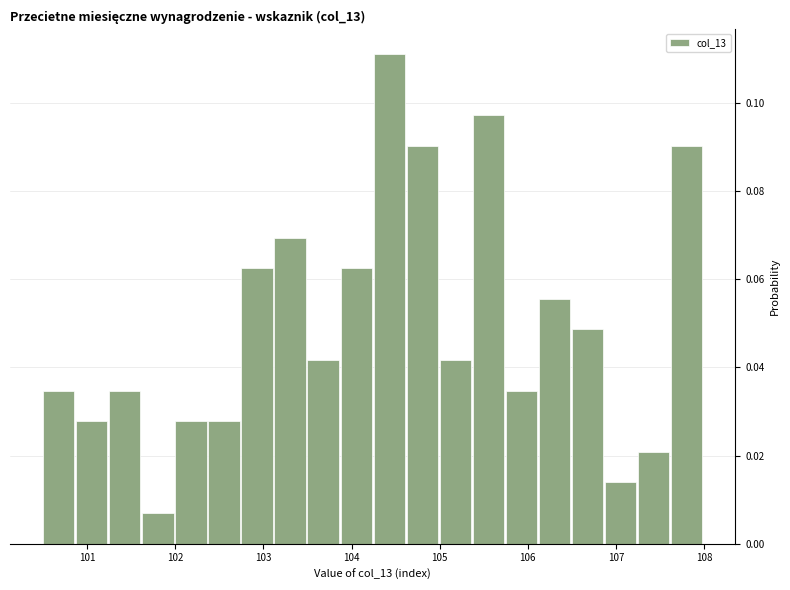

Read against the x-axis, roughly where is the centre of the tallest bar?

104.4